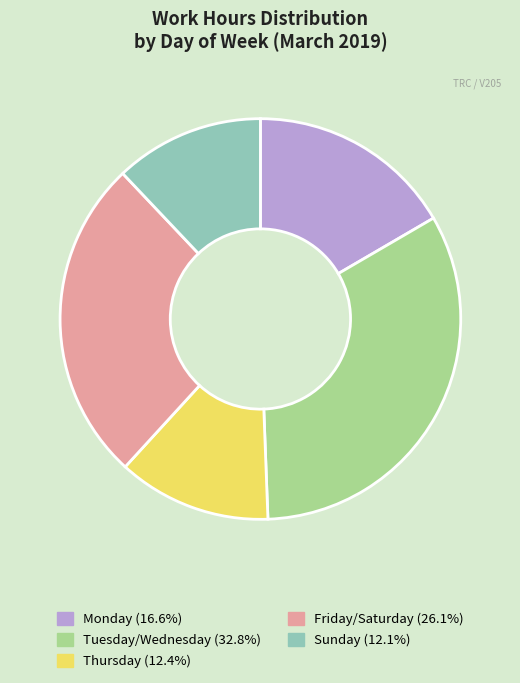

Does any single category account for the majority?

No